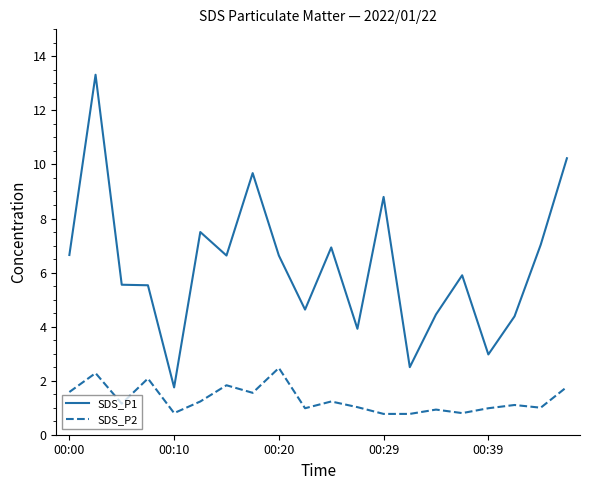

What is the greatest value displayed?

13.3